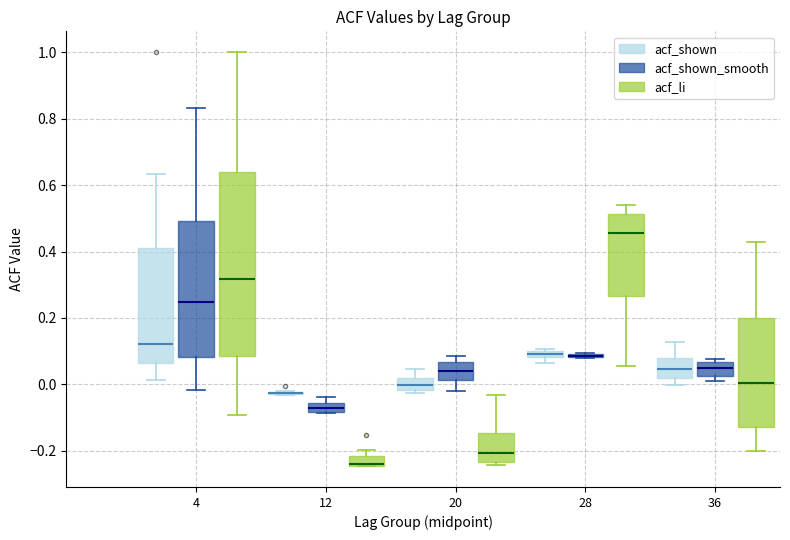

Comparing the boxes themselves (not the whiskers), which one is the tallest?

4 (acf_li)